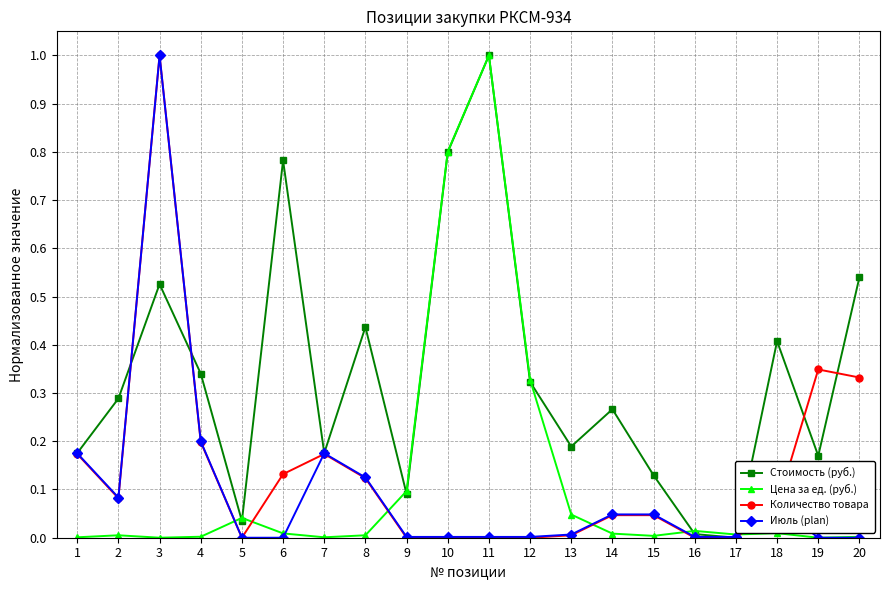

True or false: Цена за ед. (руб.) has more than 2 points higher than both neighbors.

True